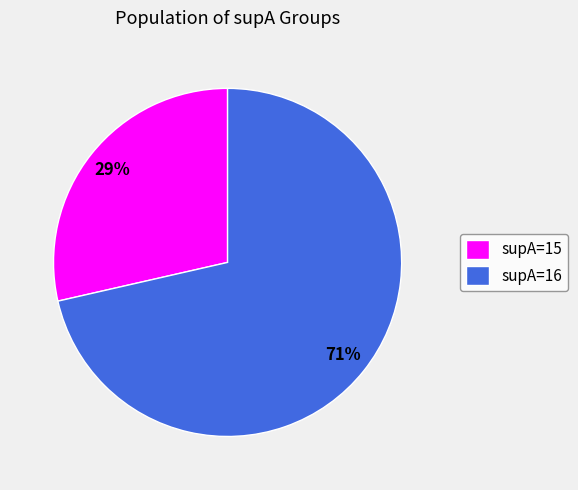

Is there a majority slice in this chart?

Yes